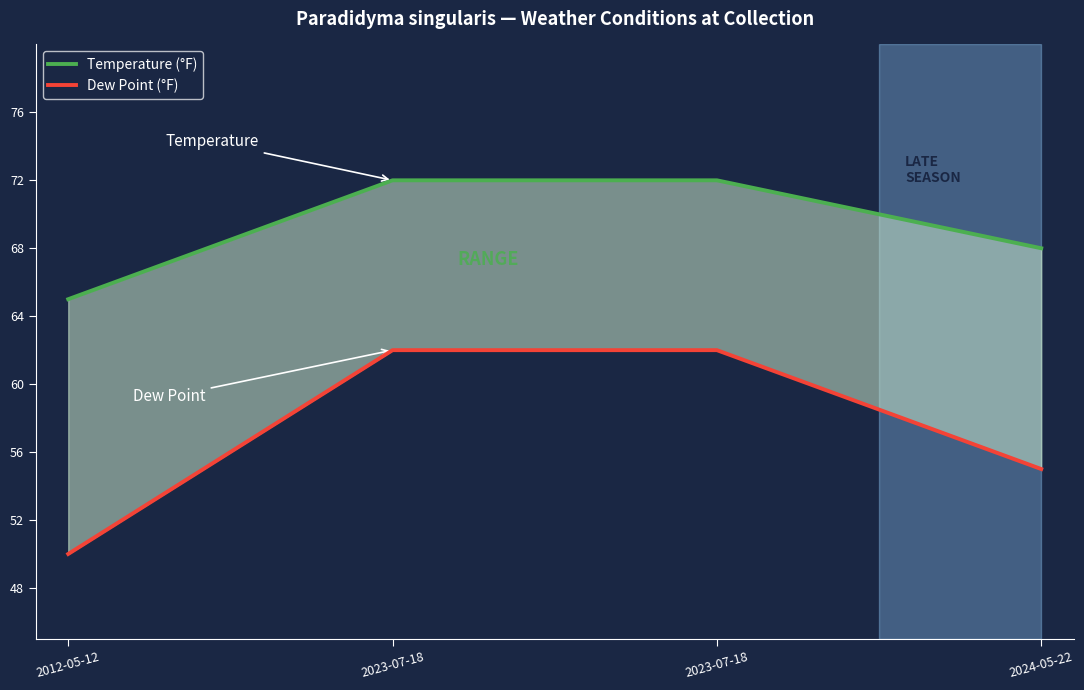

True or false: Dew Point (°F) has more than 0 interior local peaks.

False